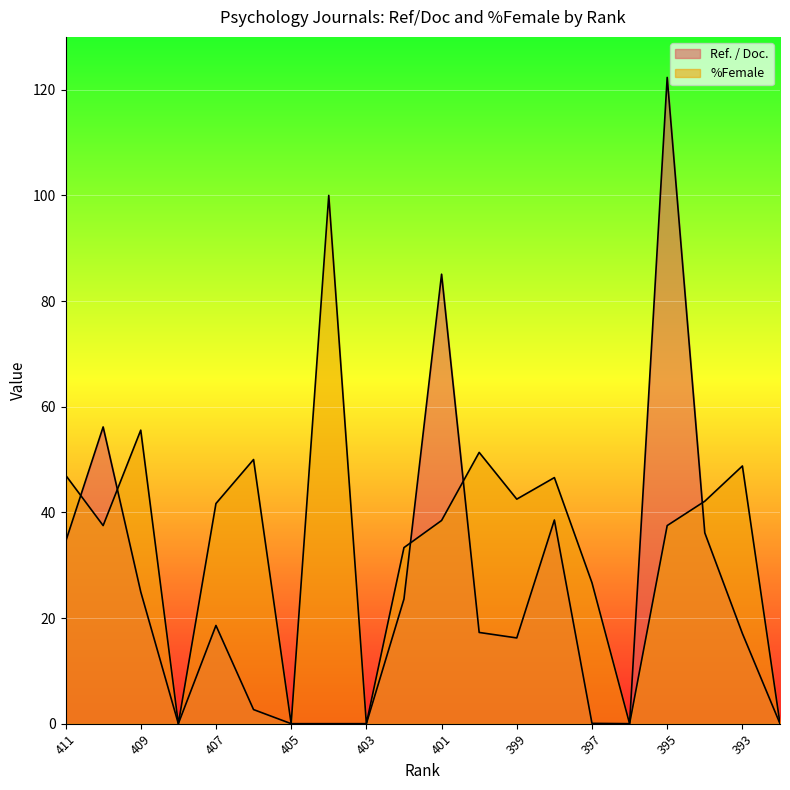

What is the difference between the %Female values at 409 and 399?

13.1